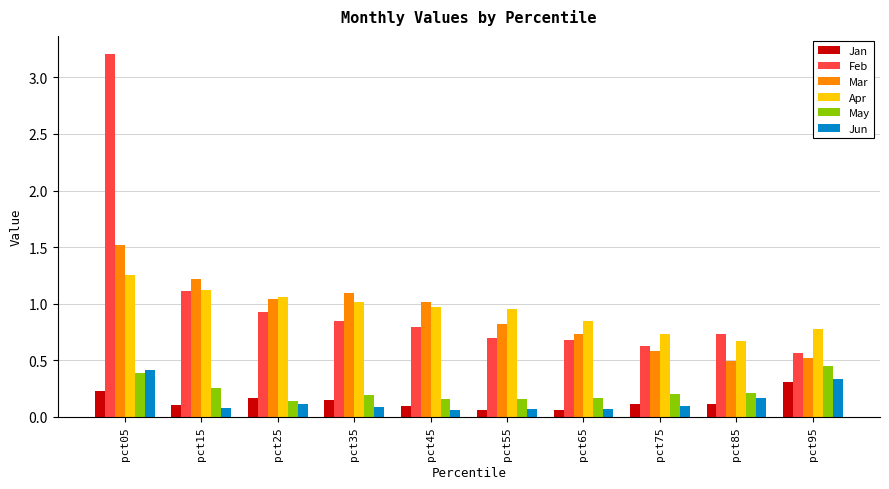

Which label corresponds to the largest value in the chart?

pct05